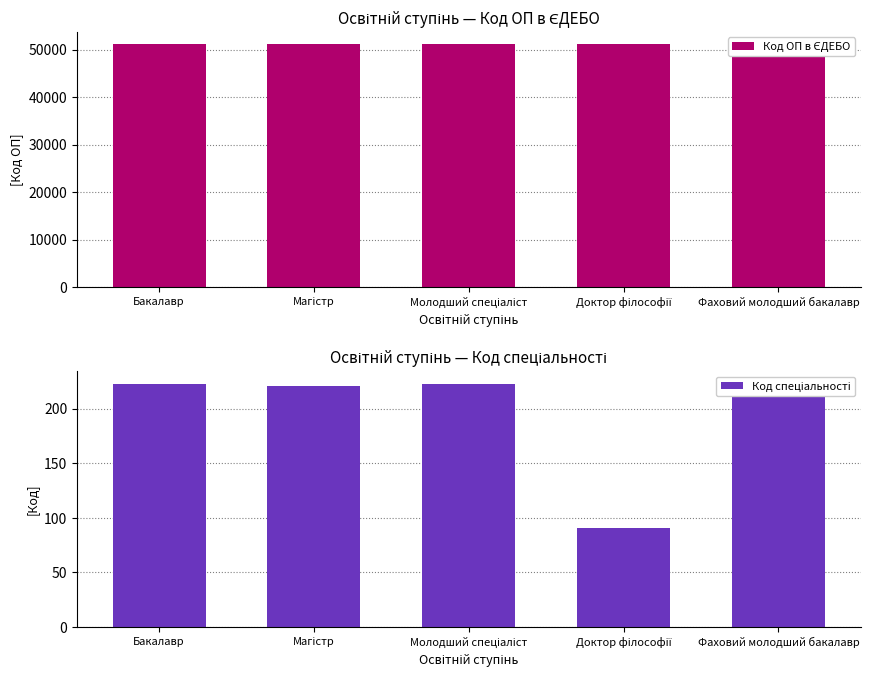

Which series has the largest total across all categories?

Код ОП в ЄДЕБО